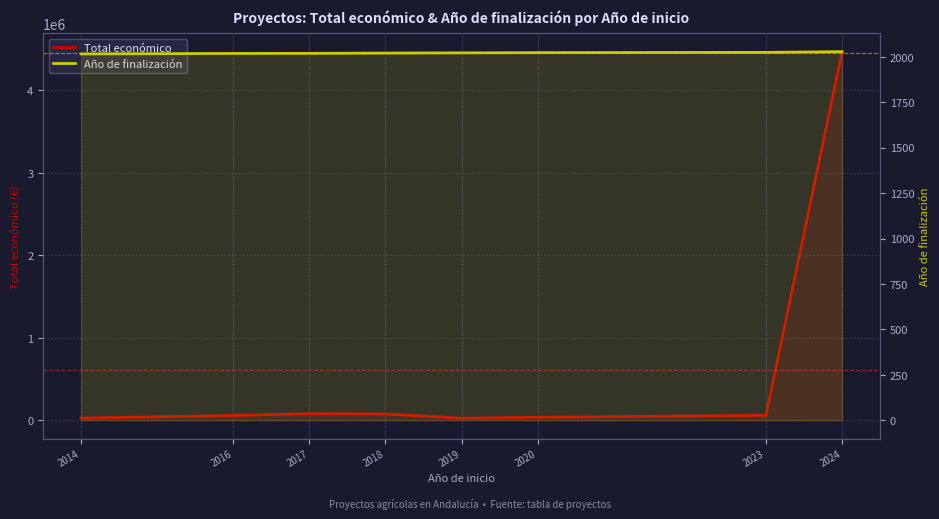

Between 2019 and 2020, which series saw the biggest shift?

Total económico